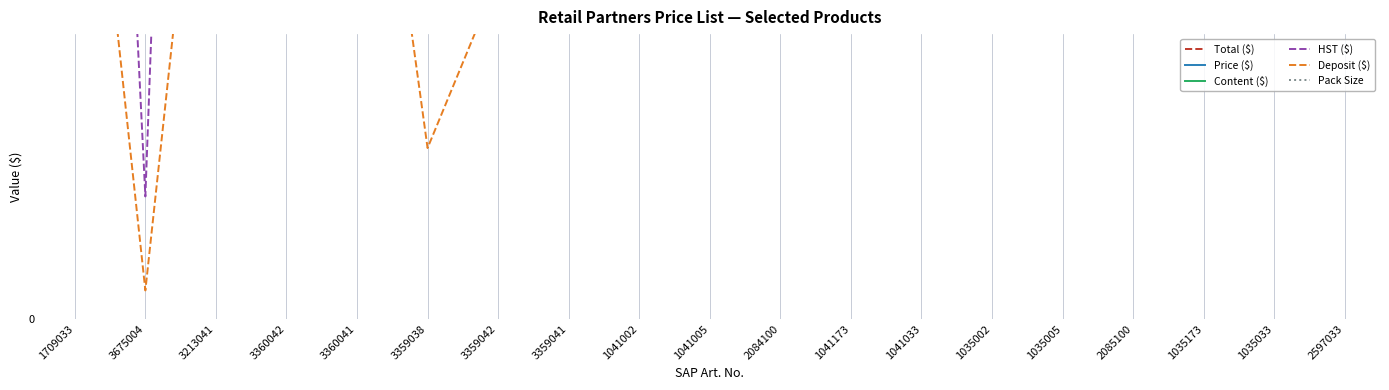

The value of Content ($) at 1709033 is 42.0. True or false?

True